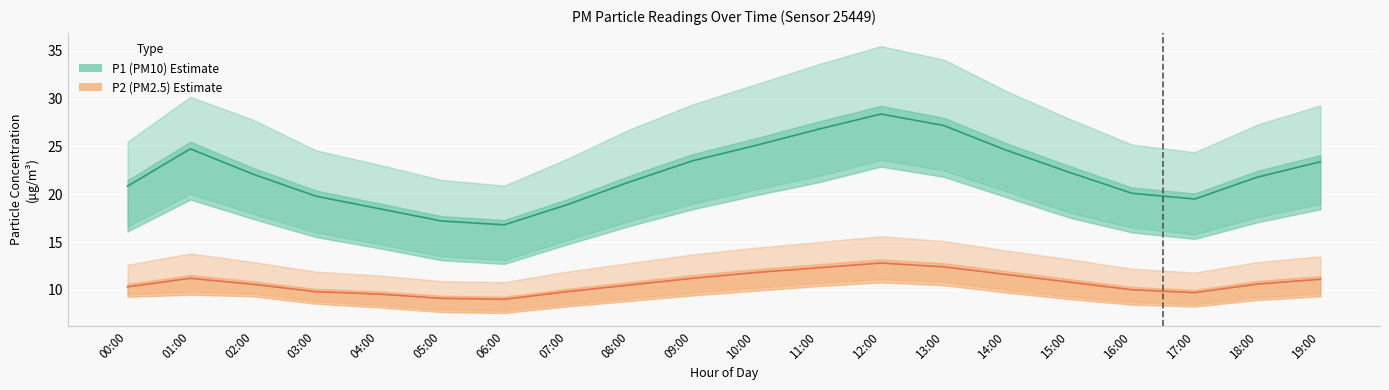

Which series has the widest spread of values?

P1 center